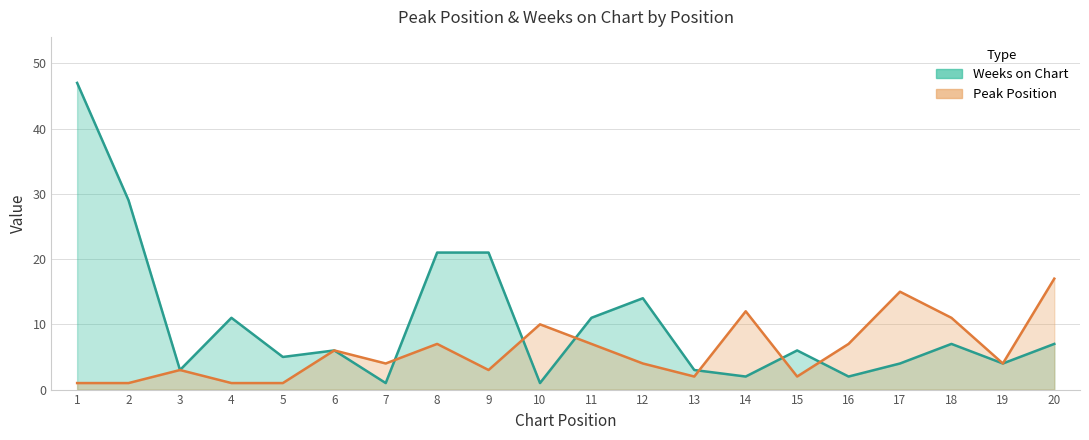

How many series are shown in this chart?

2